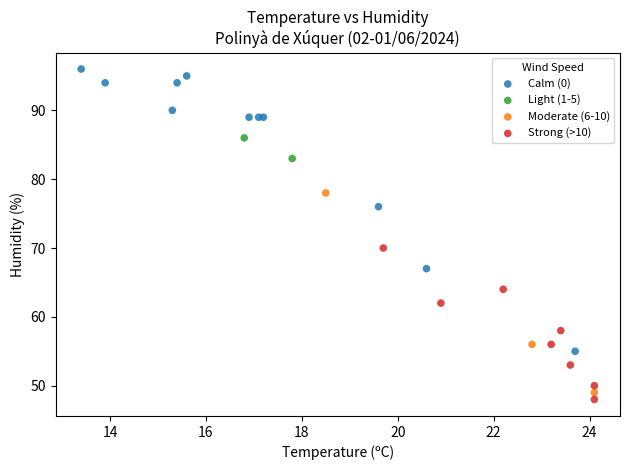

Which series has the widest spread of Y values?

Calm (0)